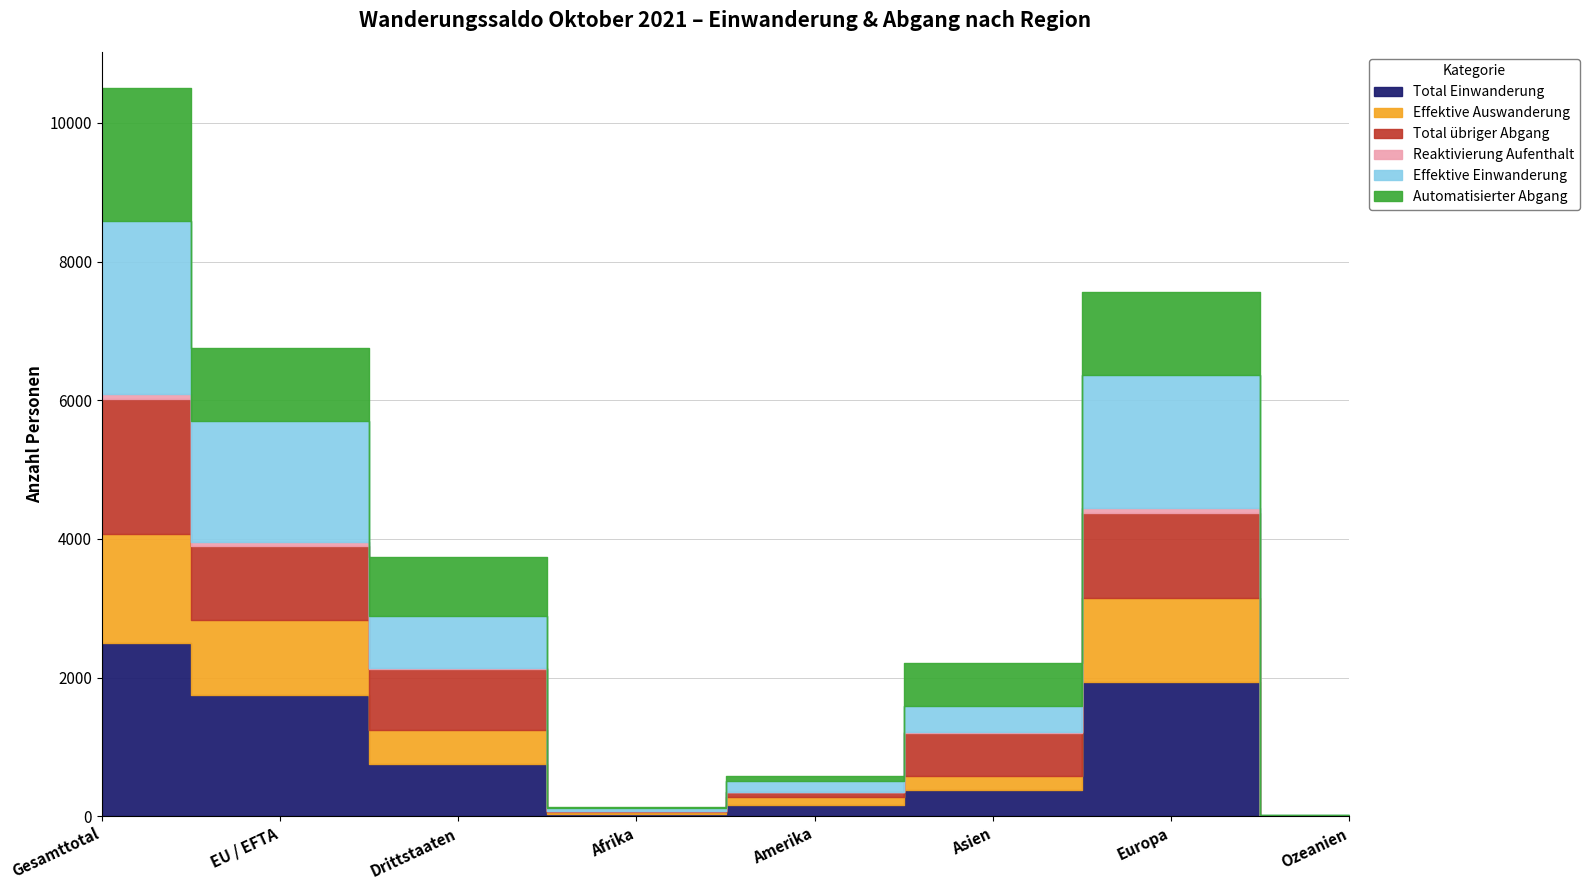

What is the difference between the maximum and minimum values in the Effektive Auswanderung series?

1558